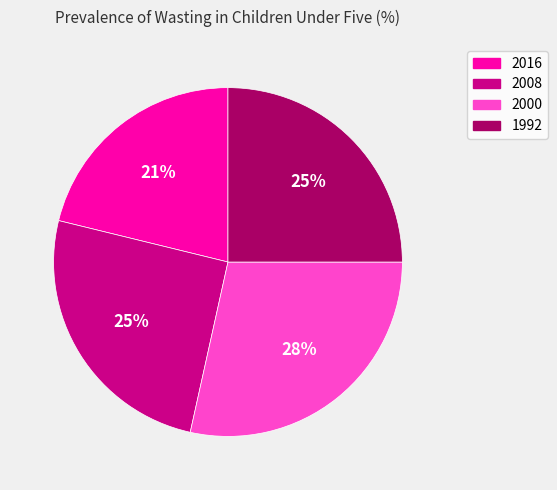

Do 2000 and 1992 together represent more than half of the pie?

Yes